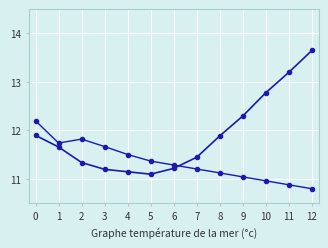

Is it true that temperature equals 11.2 at 3?

True